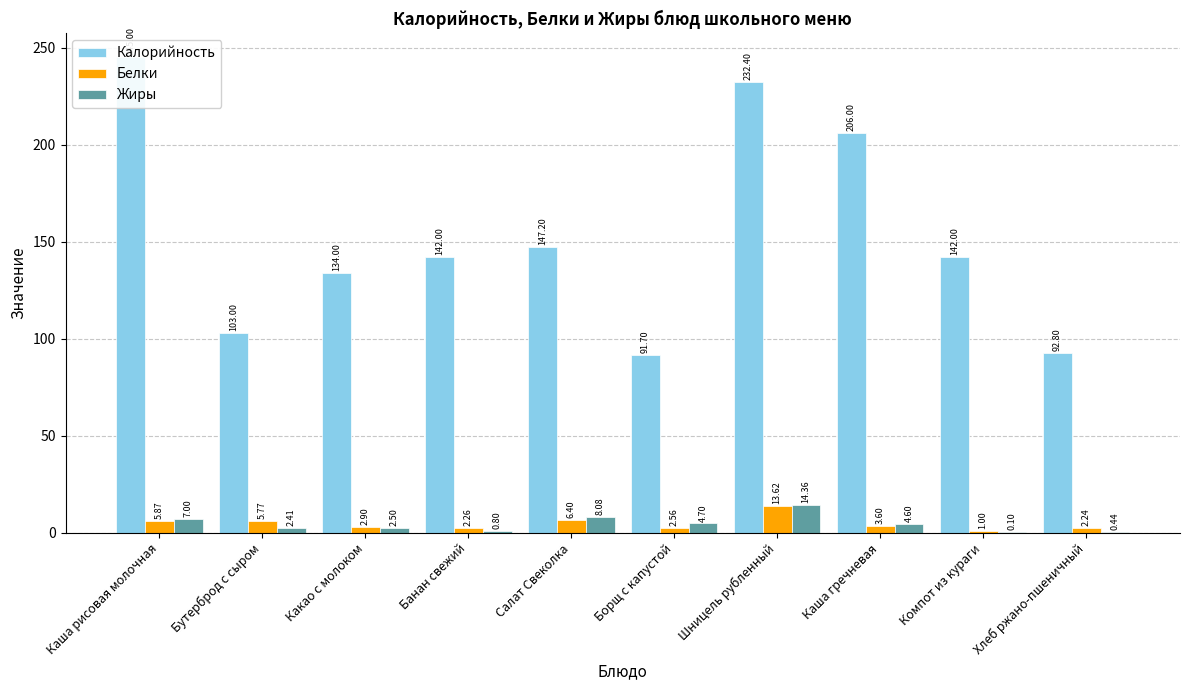

The Белки series shows 8.3 at Каша рисовая молочная. True or false?

False